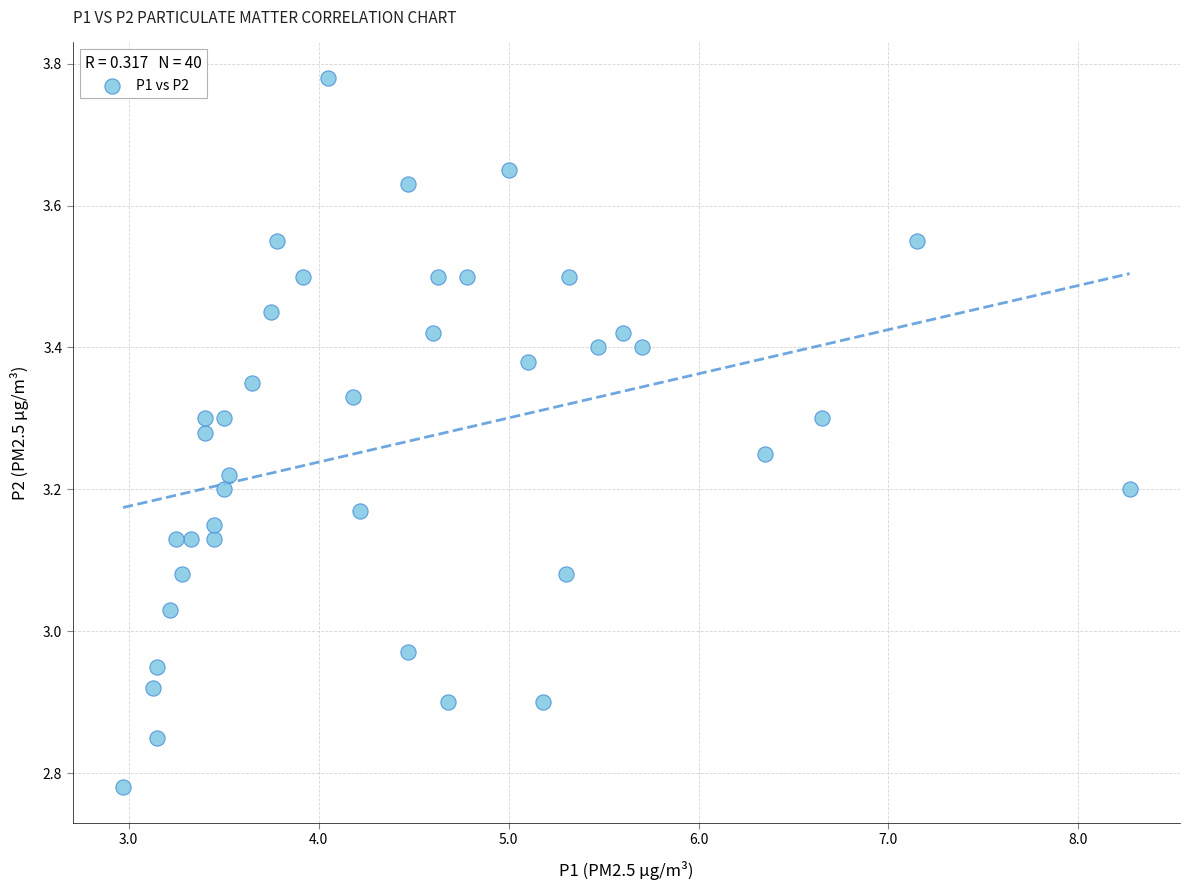

What is the range of X values (max minus min)?

5.3